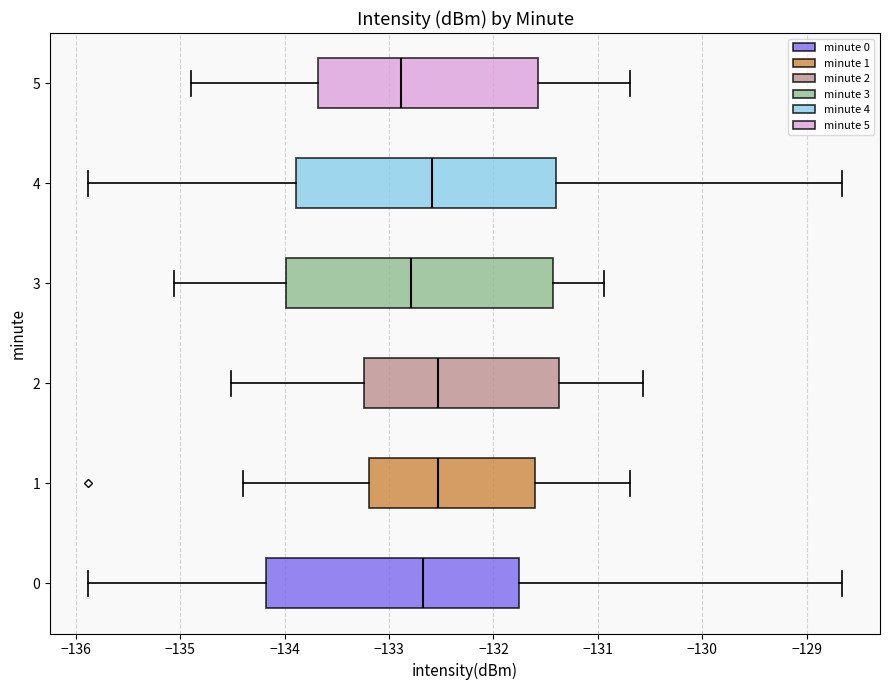

Reading bottom to top, transcribe this box plot: for each box, give where its median line is, the range the box spans, and where its two whiskers end, as read against the x-axis. The values are not printed on the chart, so give them approximately, as read against the axis.

0: median -132.7, box -134.2 to -131.8, whiskers -135.9 to -128.7
1: median -132.5, box -133.2 to -131.6, whiskers -134.4 to -130.7
2: median -132.5, box -133.2 to -131.4, whiskers -134.5 to -130.6
3: median -132.8, box -134.0 to -131.4, whiskers -135.1 to -130.9
4: median -132.6, box -133.9 to -131.4, whiskers -135.9 to -128.7
5: median -132.9, box -133.7 to -131.6, whiskers -134.9 to -130.7